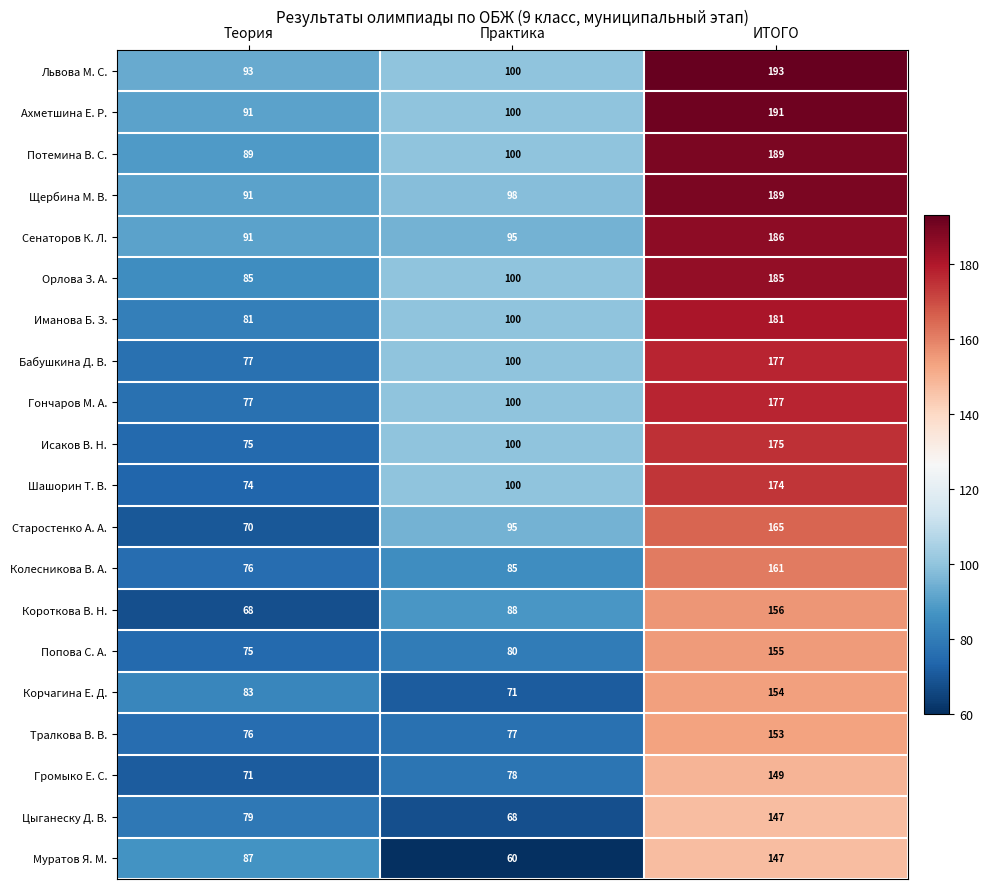

Read the Колесникова В. А. value at Теория, to the nearest 5.

75